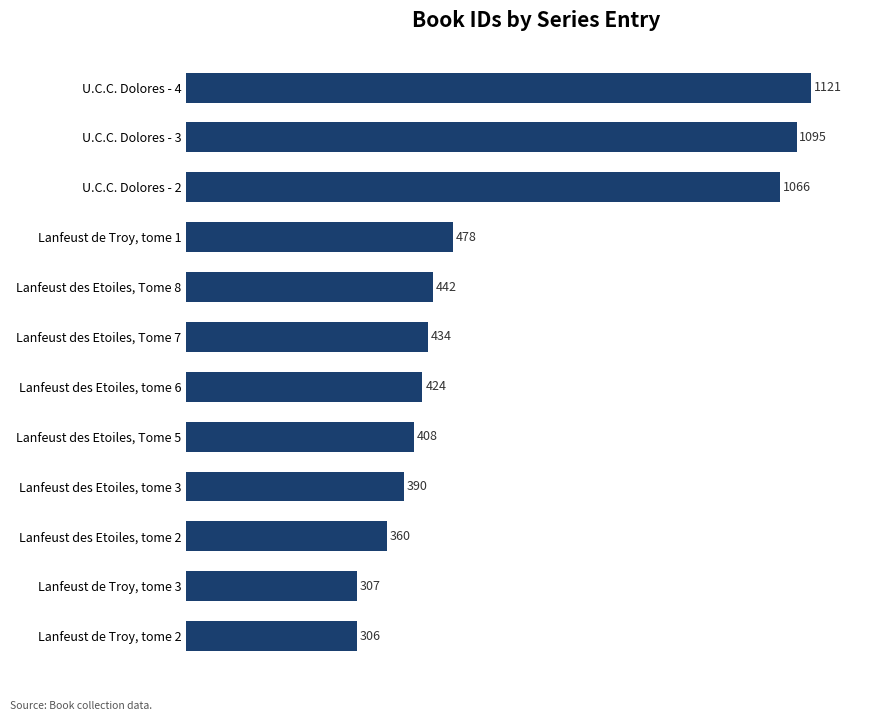

Read the value at Lanfeust des Etoiles, tome 6.

424